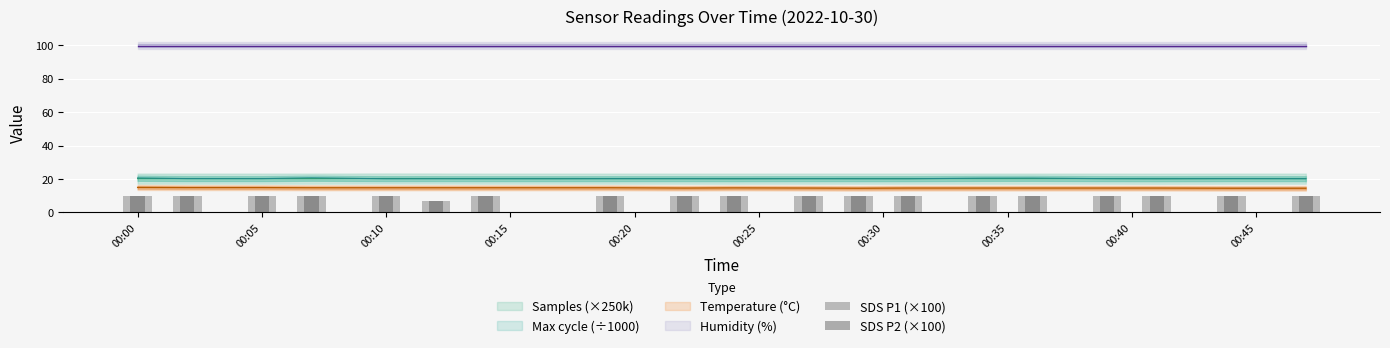

At which category is the sum across all series the highest?

00:00